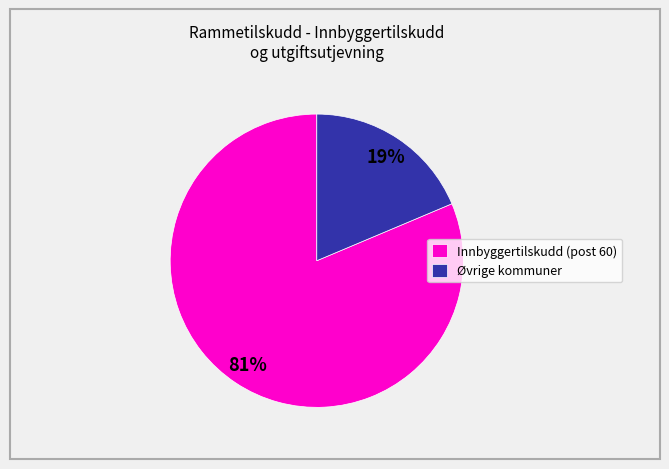

What percentage is the Innbyggertilskudd (post 60) slice, to the nearest percent?

81%